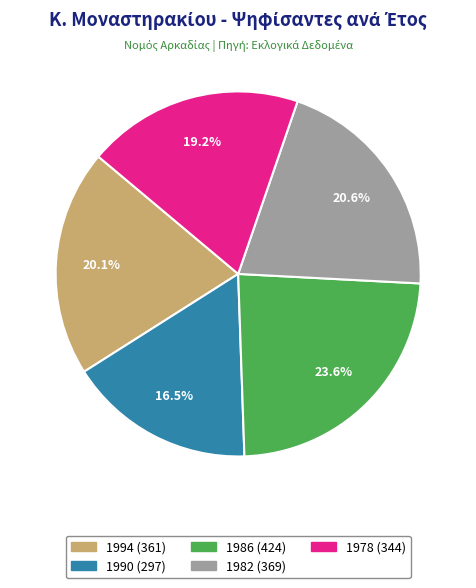

The 1990 slice represents 31% of the pie. True or false?

False